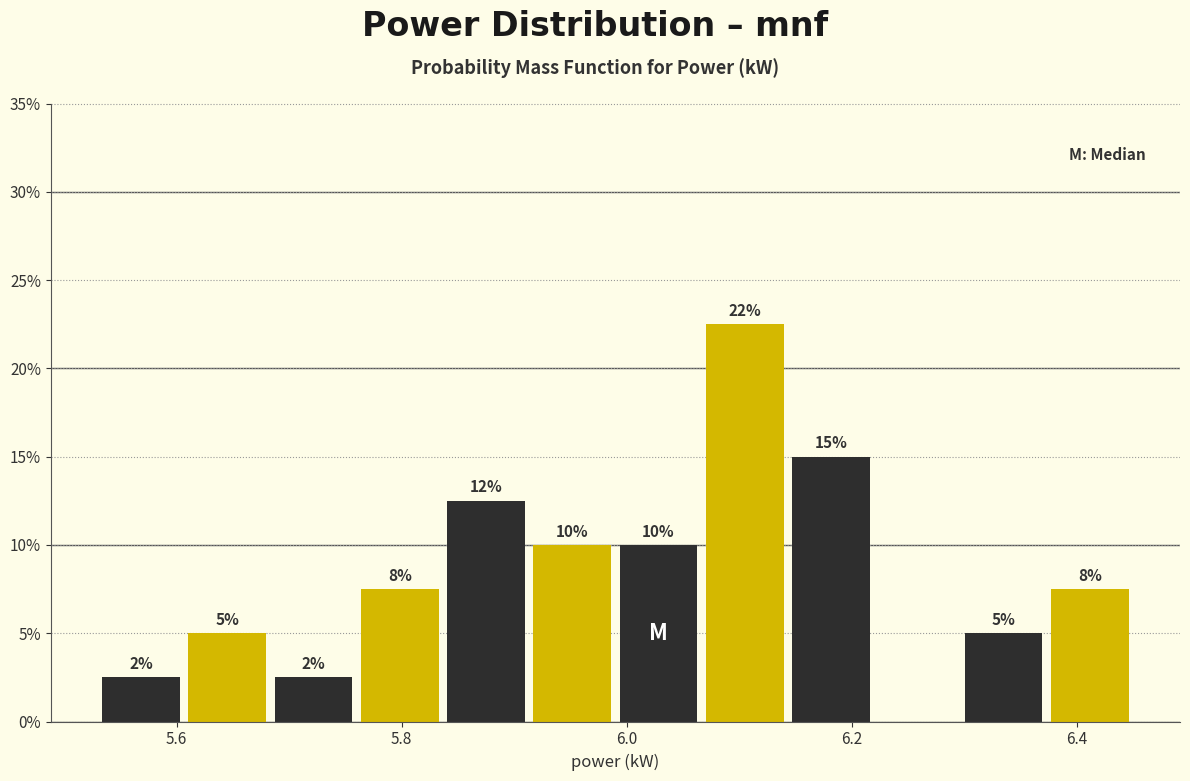

Read against the x-axis, roughly where is the centre of the tallest bar?

6.10